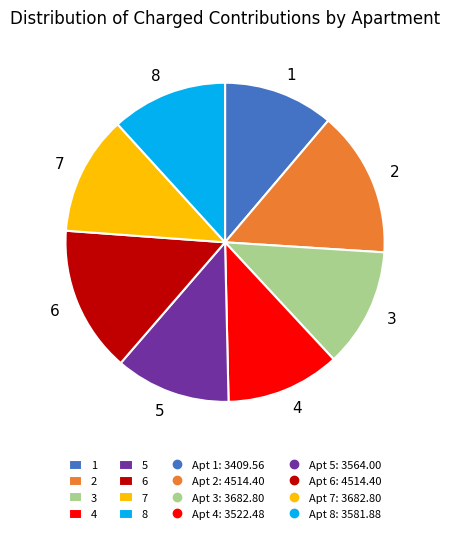

How many slices are in this pie chart?

8